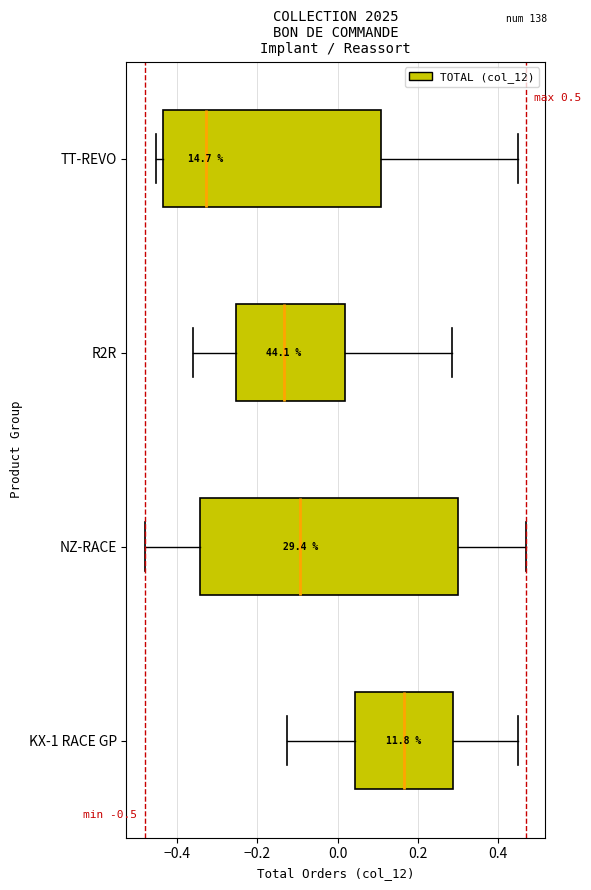

Which box's median line is the furthest to the right?

KX-1 RACE GP